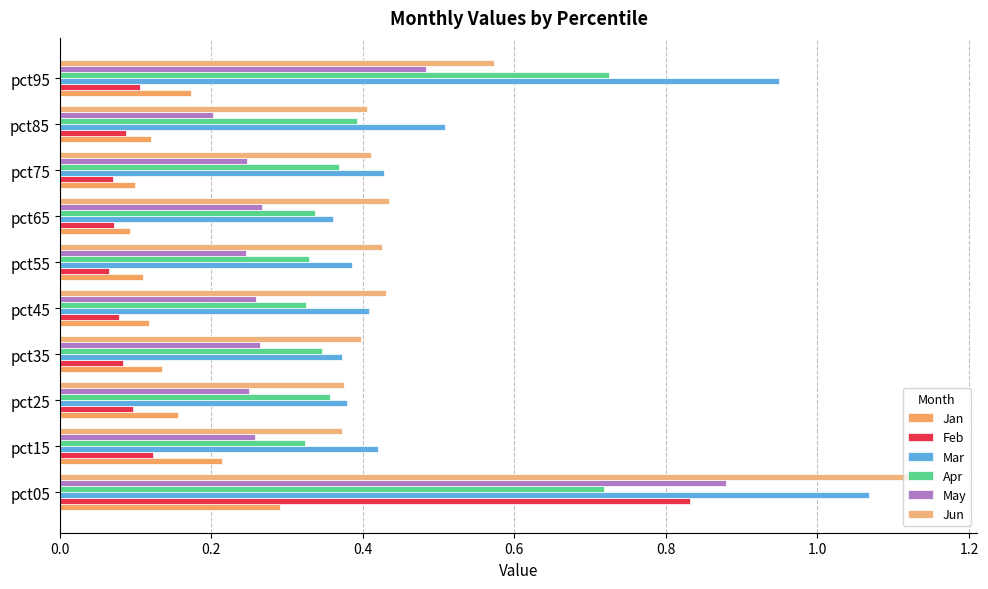

What are all the series names shown in the legend?

Jan, Feb, Mar, Apr, May, Jun